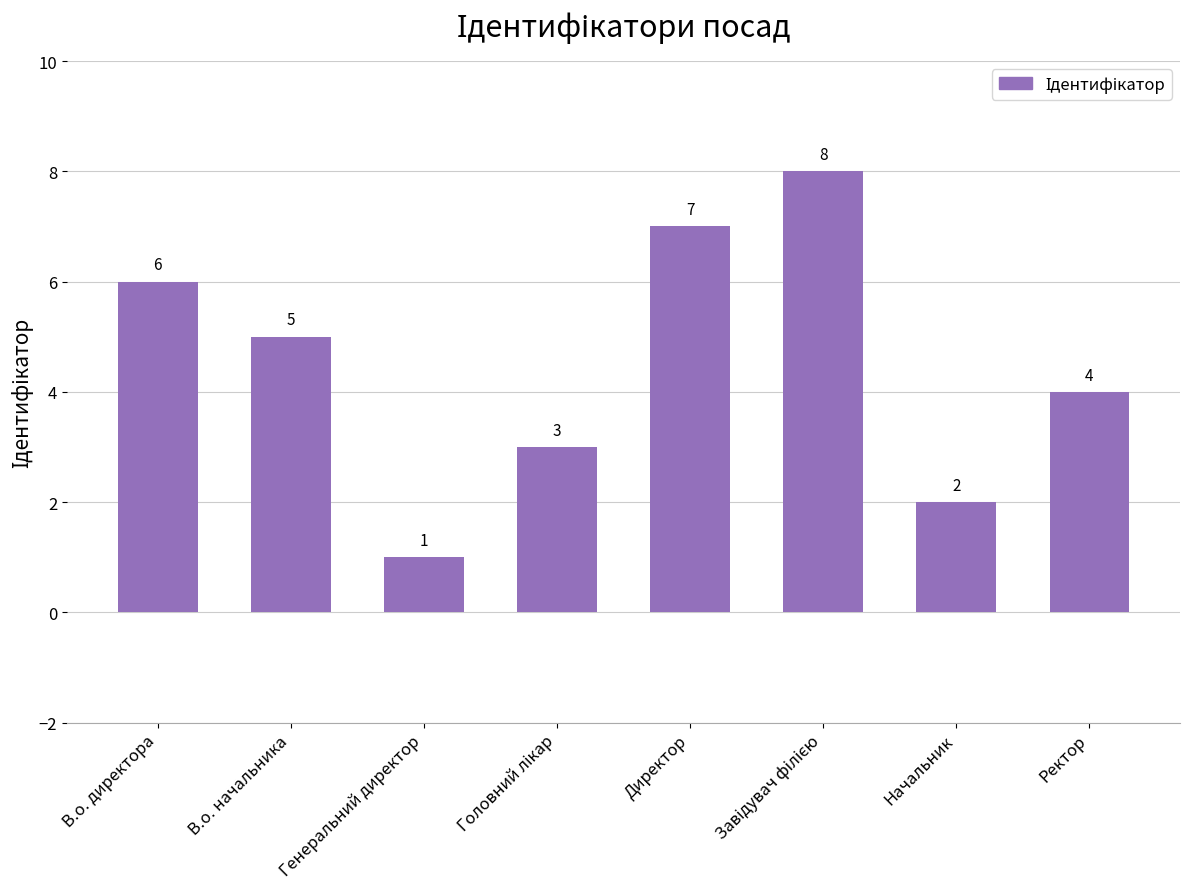

The value at Директор is 7. True or false?

True